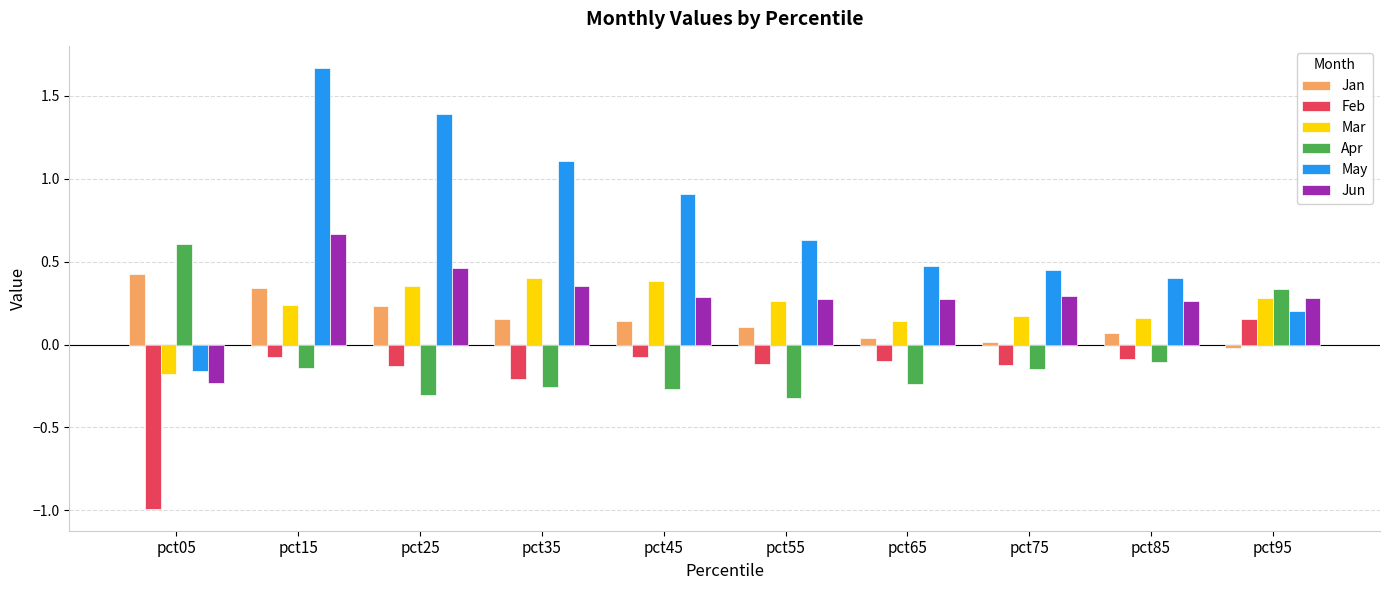

What is the difference between the highest and lowest values at pct45?

1.2